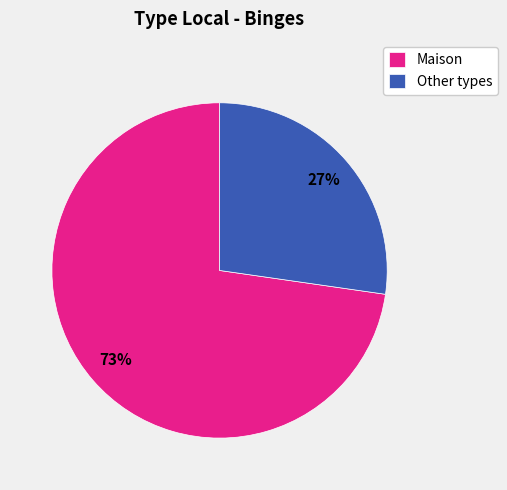

Is there any slice that represents more than half of the pie?

Yes